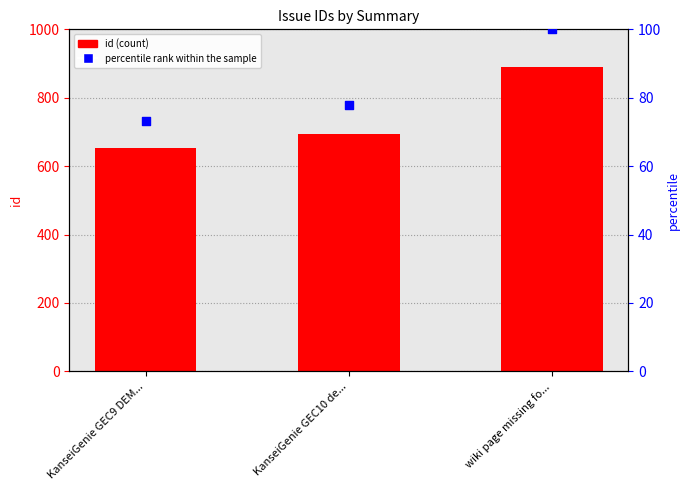

At which category is the sum across all series the highest?

wiki page missing fo...